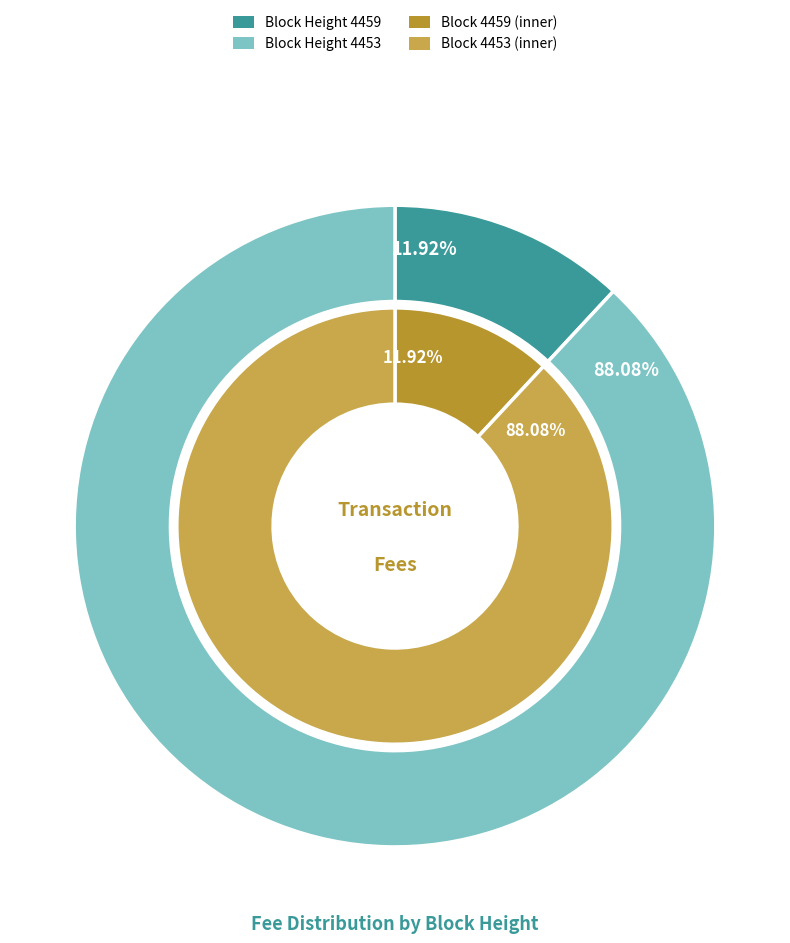

How many segments does this pie chart have?

2